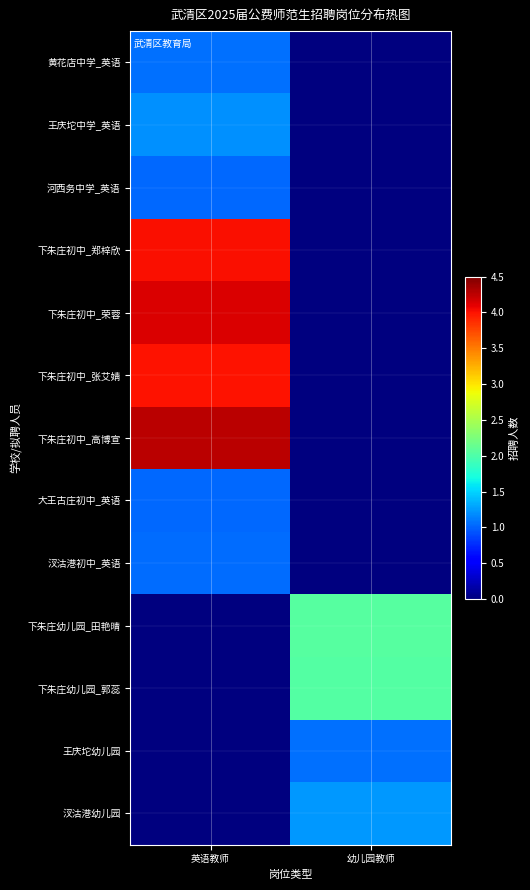

What is the difference between the highest and lowest values at 幼儿园教师?

2.1